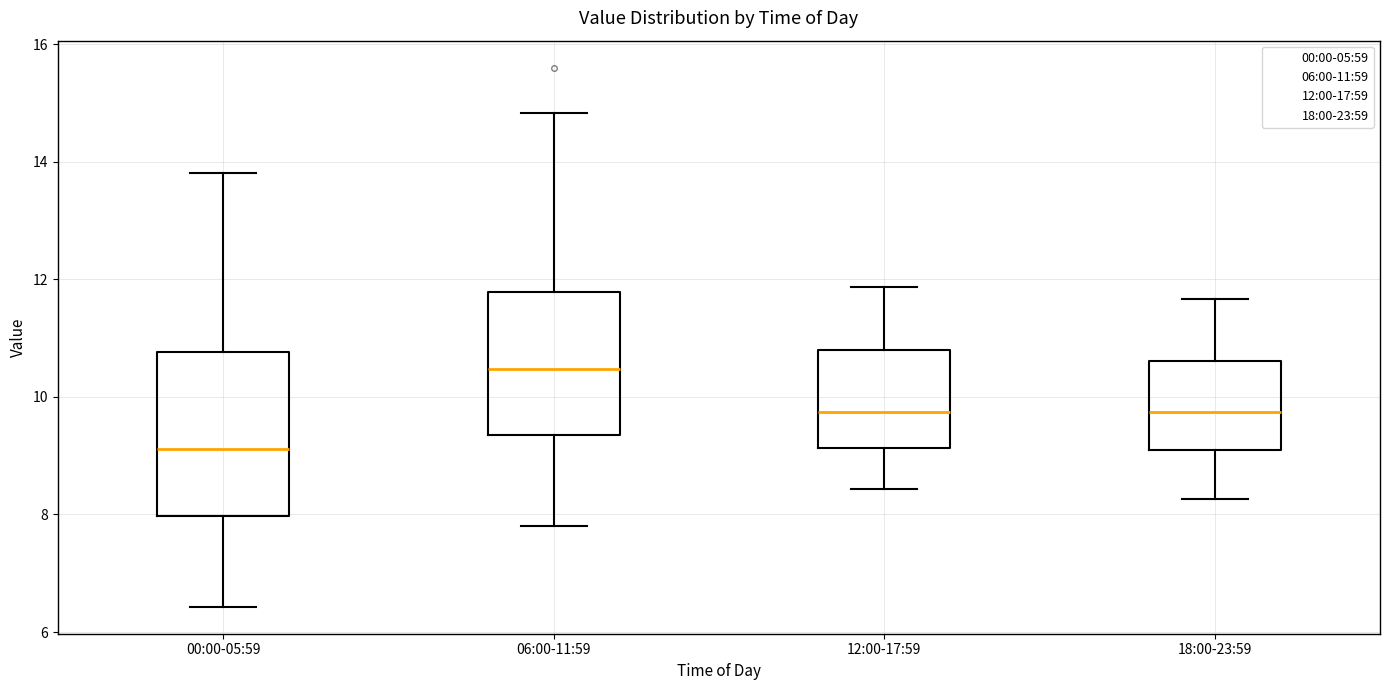

Reading left to right, read every box against the y-axis: the position of its median line, the range the box covers, and the ends of its whiskers. The values are not printed on the chart, so give them approximately, as read against the axis.

00:00-05:59: median 9.2, box 8.0 to 10.8, whiskers 6.4 to 13.8
06:00-11:59: median 10.4, box 9.4 to 11.8, whiskers 7.8 to 14.8
12:00-17:59: median 9.8, box 9.2 to 10.8, whiskers 8.4 to 11.8
18:00-23:59: median 9.8, box 9.0 to 10.6, whiskers 8.2 to 11.6